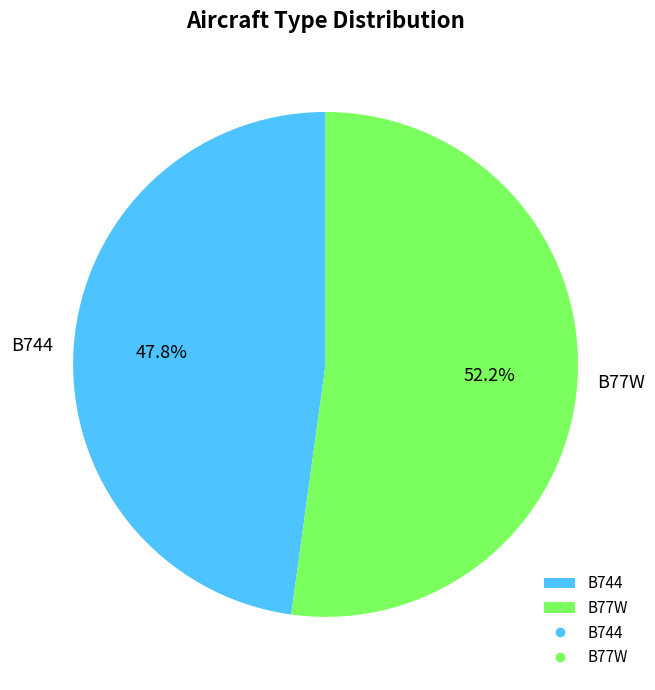

To the nearest percent, what is the average slice percentage?

50%